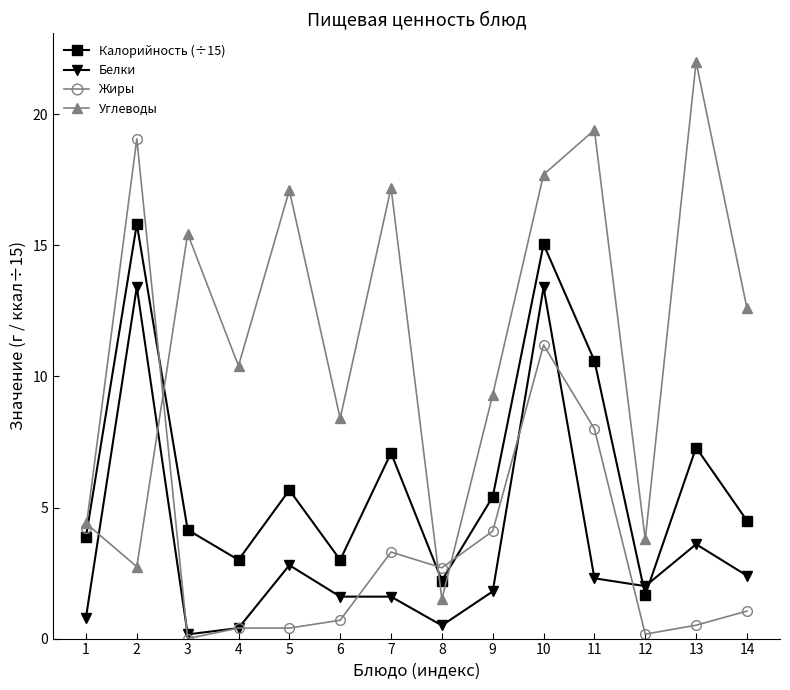

At how many categories does at least one series exceed 9?

10